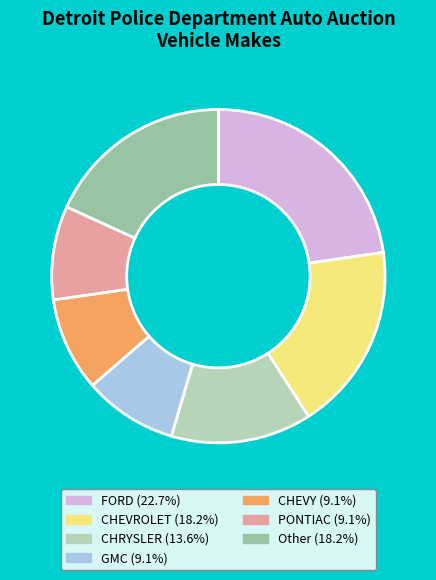

What is the ratio of the value at PONTIAC (9.1%) to the value at CHRYSLER (13.6%)?

0.7